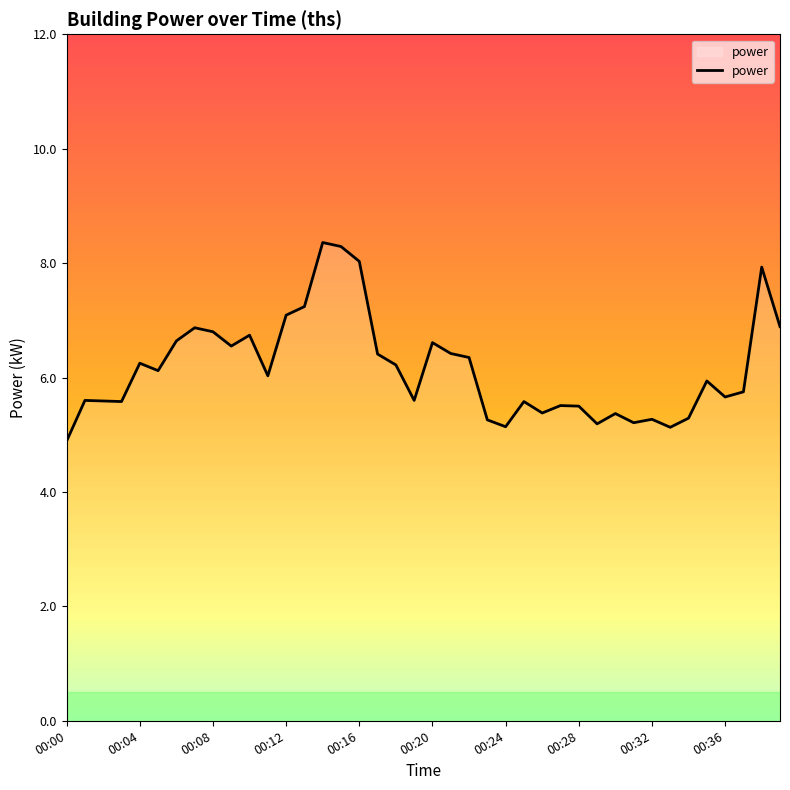

What is the smallest value displayed?

4.9